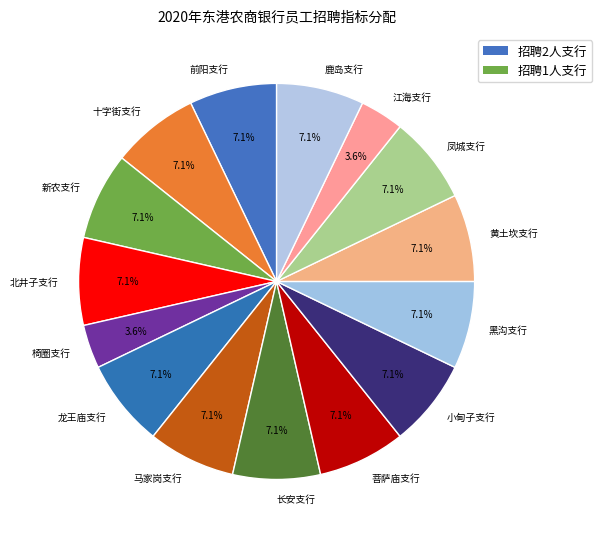

Approximately how many times larger is the value at 马家岗支行 compared to 新农支行?

1.0